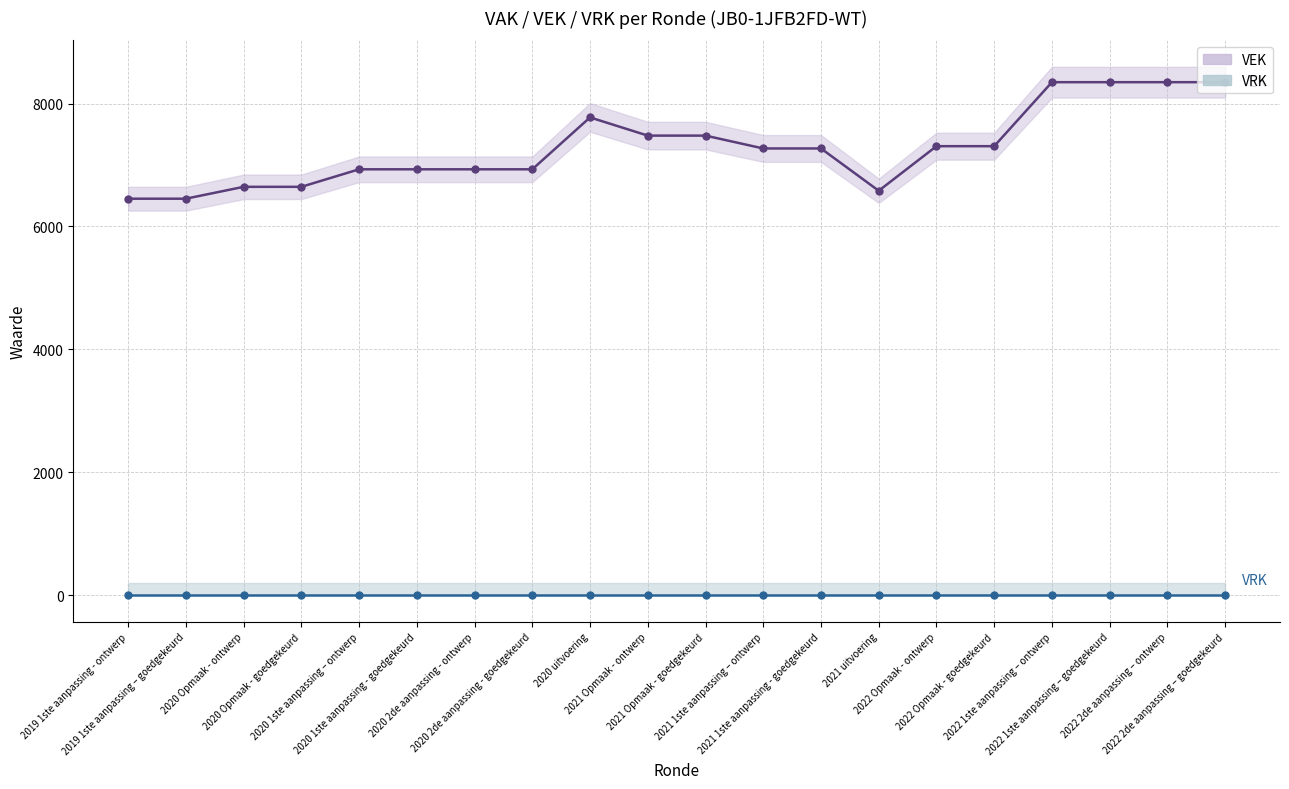

Count the number of categories in the chart.

20